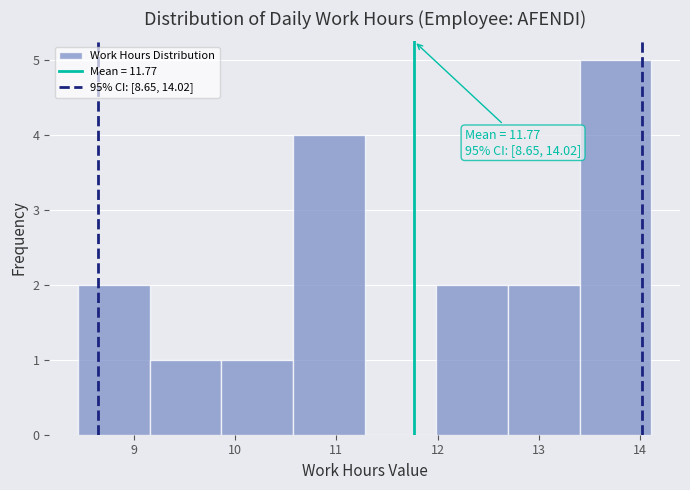

Over which range of the x-axis is the bar tallest?

13.4 to 14.1